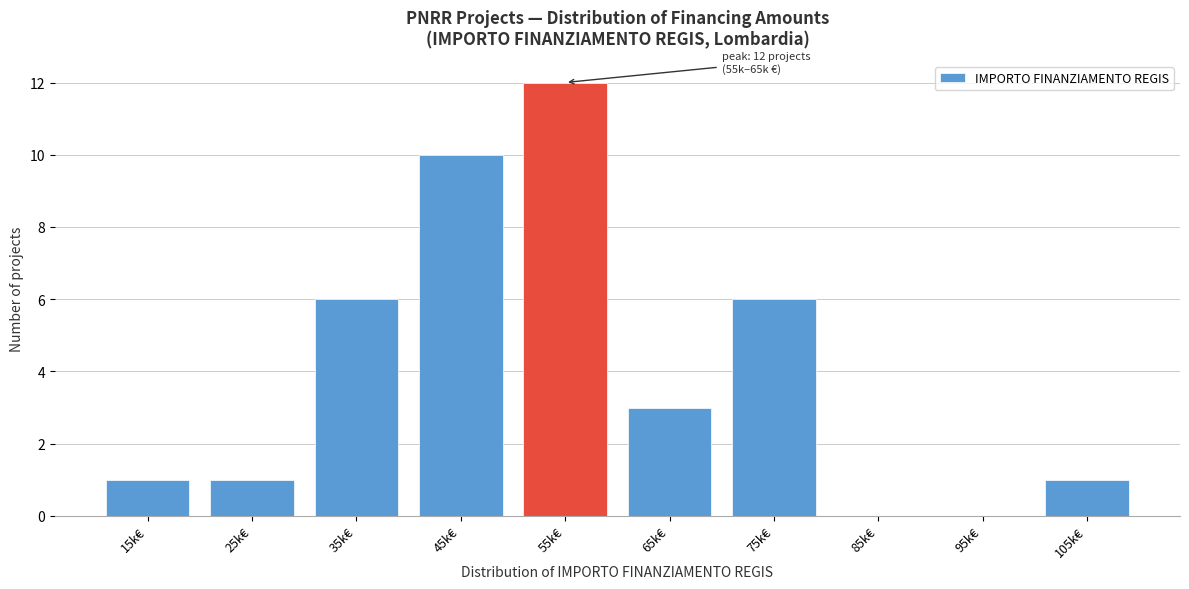

Reading left to right, what are all the values shown in this chart?

15k€=1	25k€=1	35k€=6	45k€=10	55k€=12	65k€=3	75k€=6	85k€=0	95k€=0	105k€=1